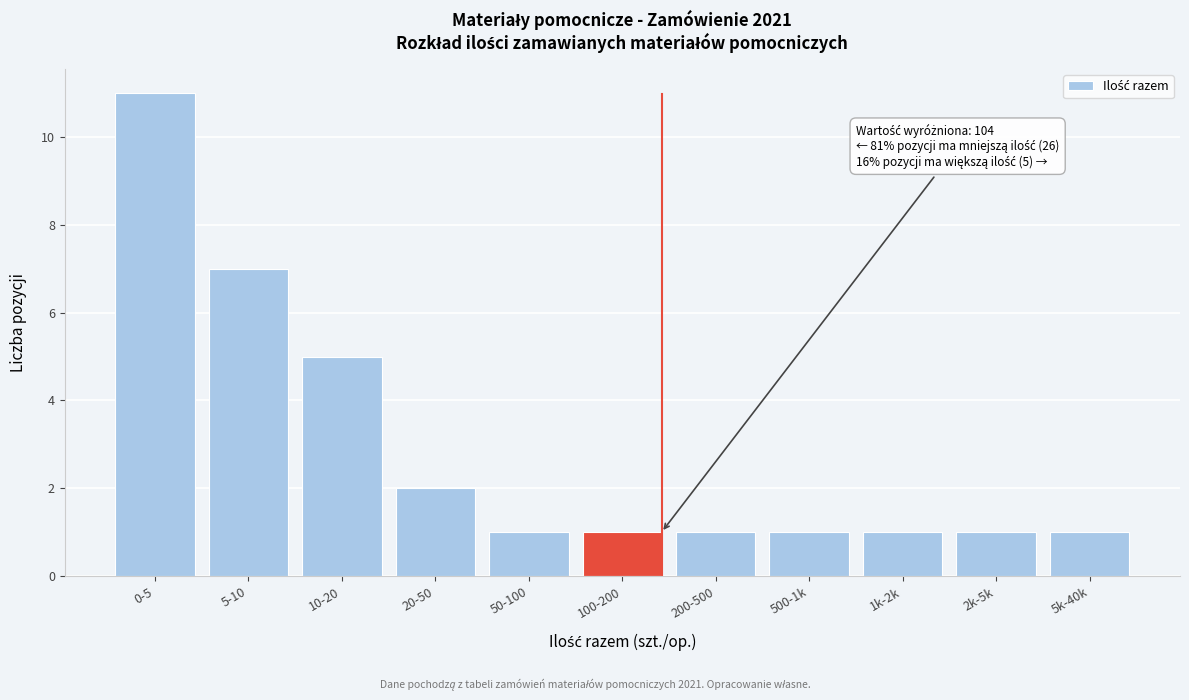

Reading left to right, transcribe all the data shown in this chart.

0-5=11	5-10=7	10-20=5	20-50=2	50-100=1	100-200=1	200-500=1	500-1k=1	1k-2k=1	2k-5k=1	5k-40k=1